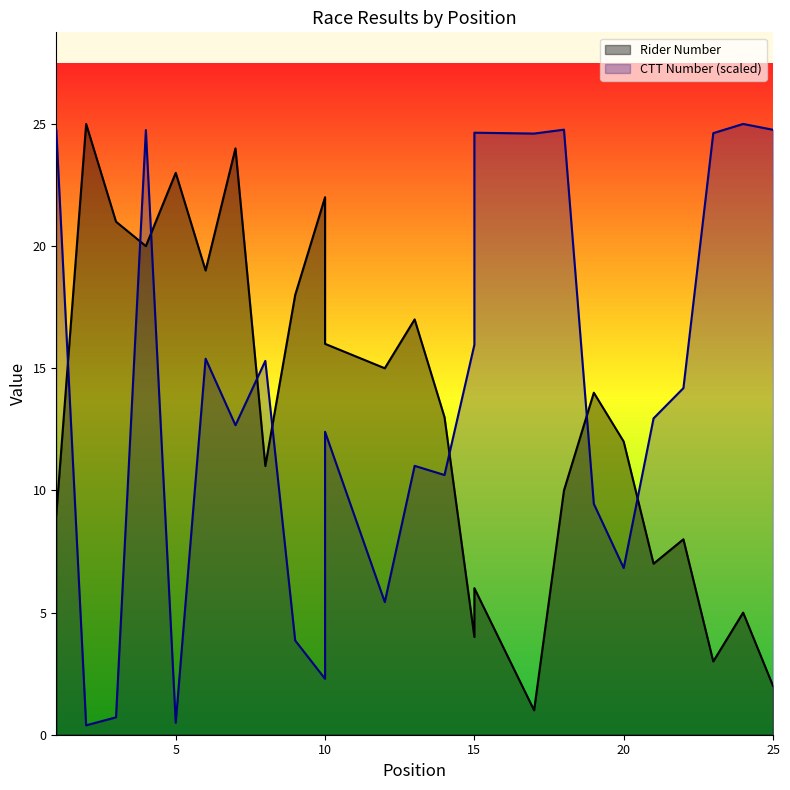

Which series has the widest spread of values?

CTT Number